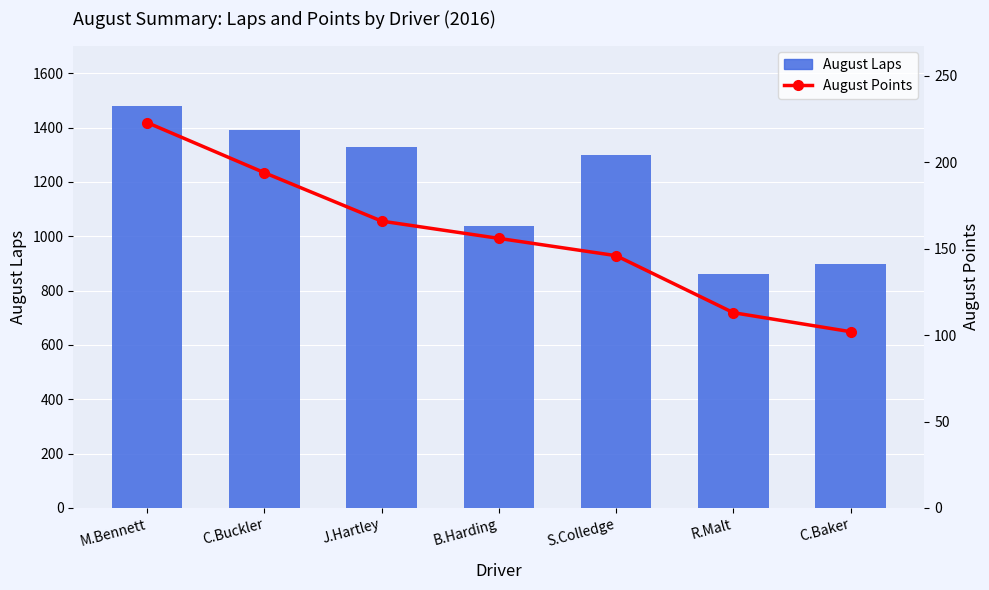

True or false: August Points has a value of 289 at J.Hartley.

False